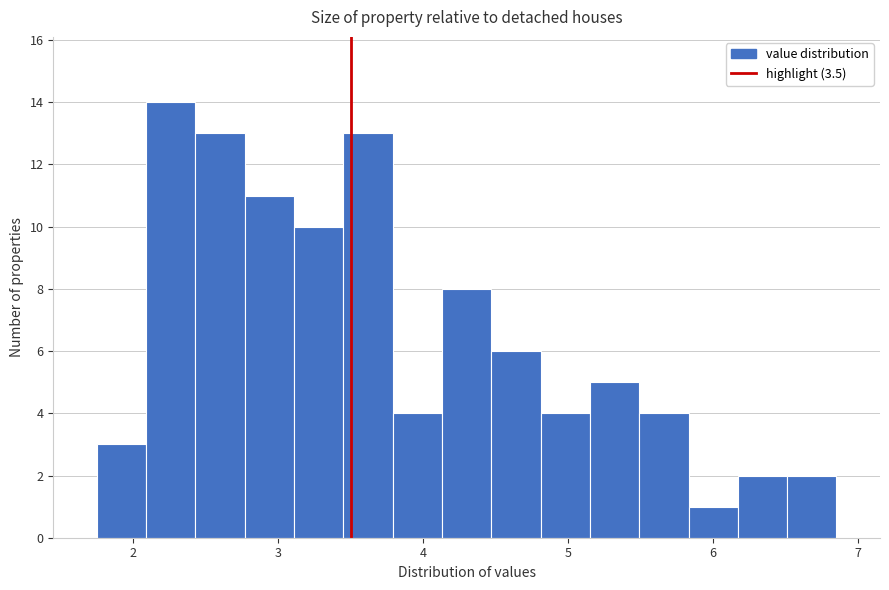

Read against the x-axis, roughly where is the centre of the tallest bar?

2.3